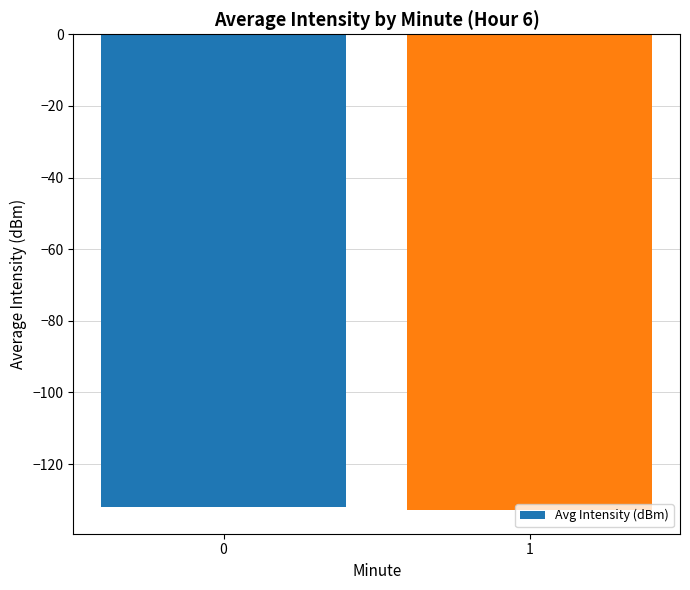

Is it true that the value at 0 is -46.4?

False